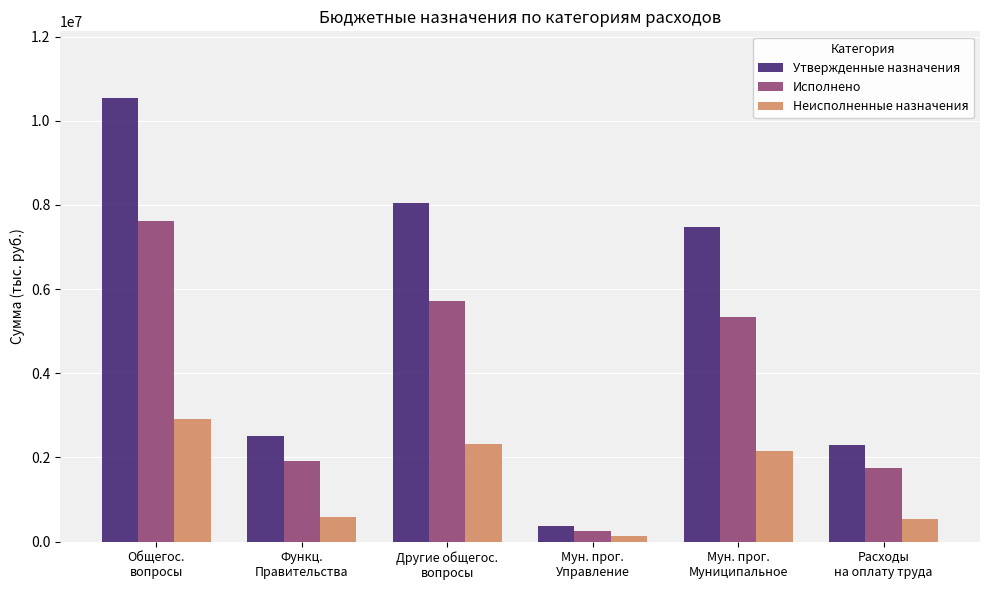

What is the sum of all Утвержденные назначения values?

31240091.9